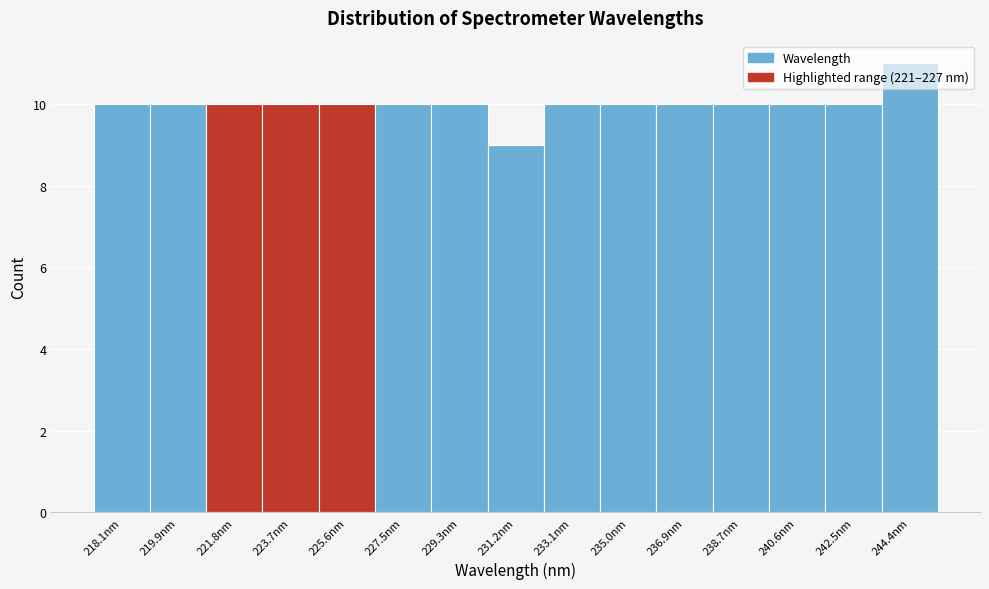

Read the value at 218.1nm.

10